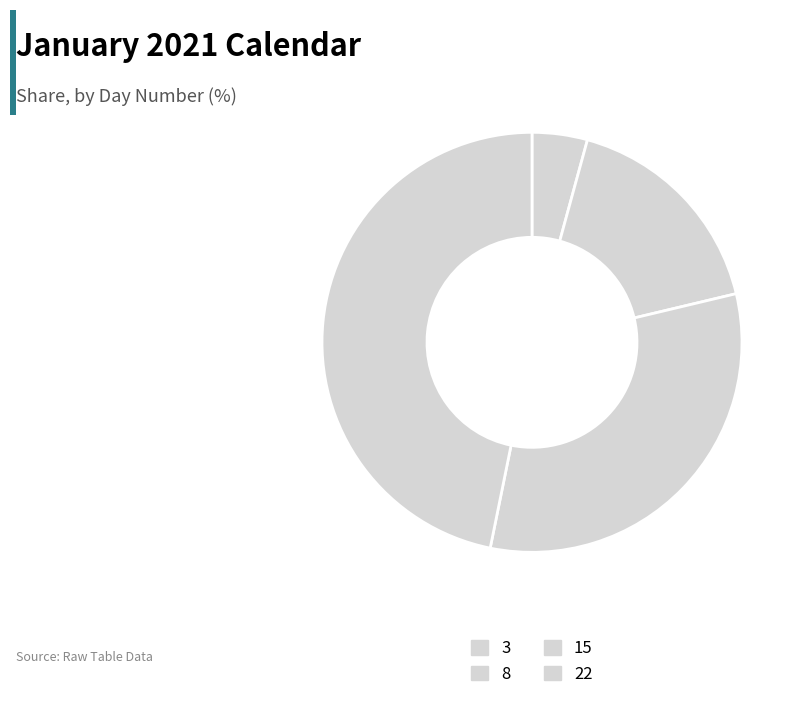

How many slices are in this pie chart?

4